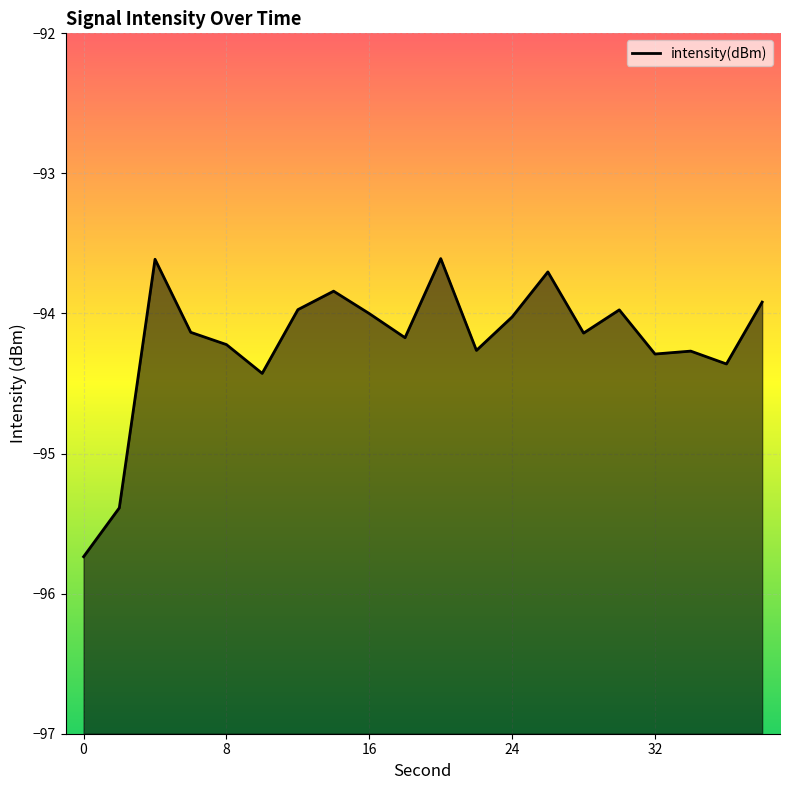

How many interior local valleys (lower than both neighbors) does the data have?

6